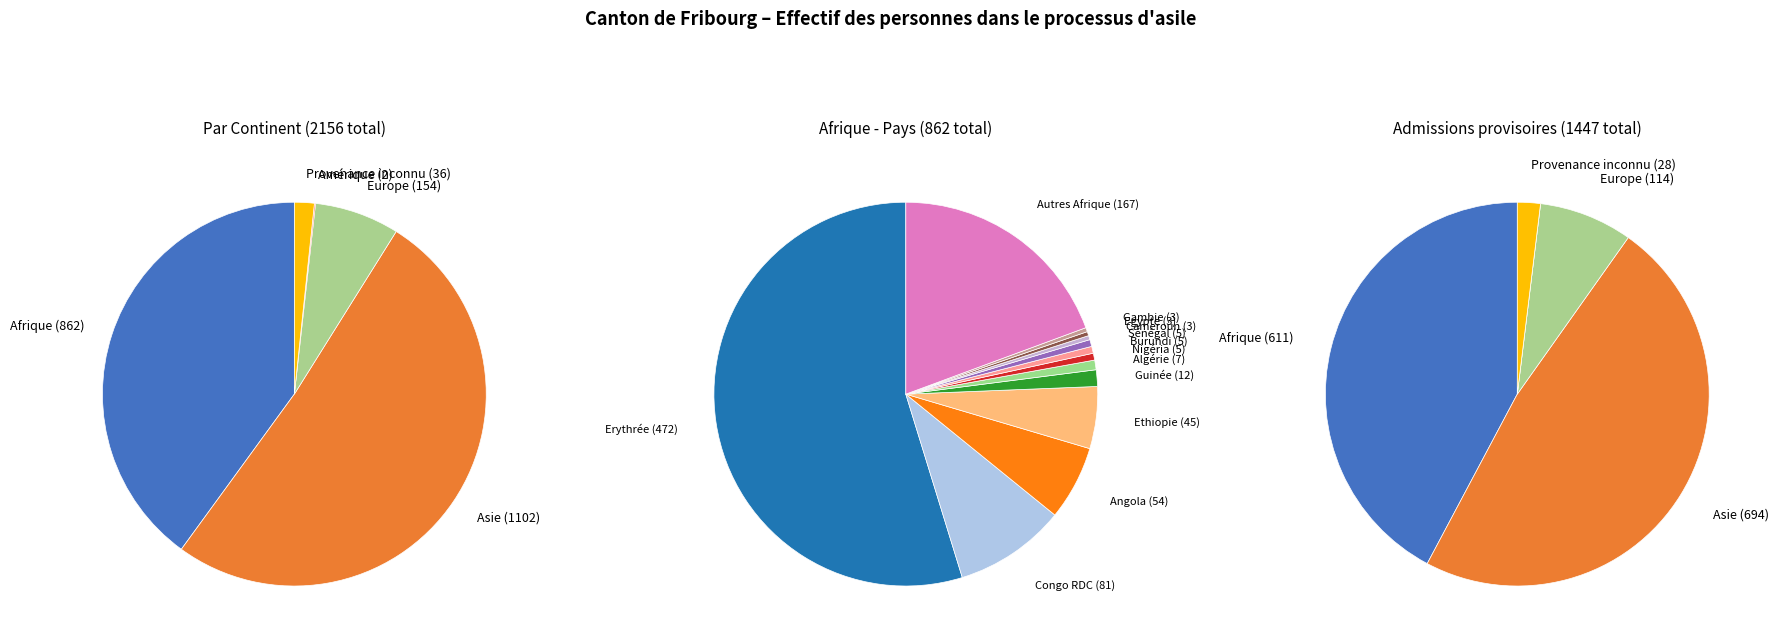

Rank the categories by value from lowest to highest.

Amérique, Provenance inconnu, Europe, Afrique, Asie